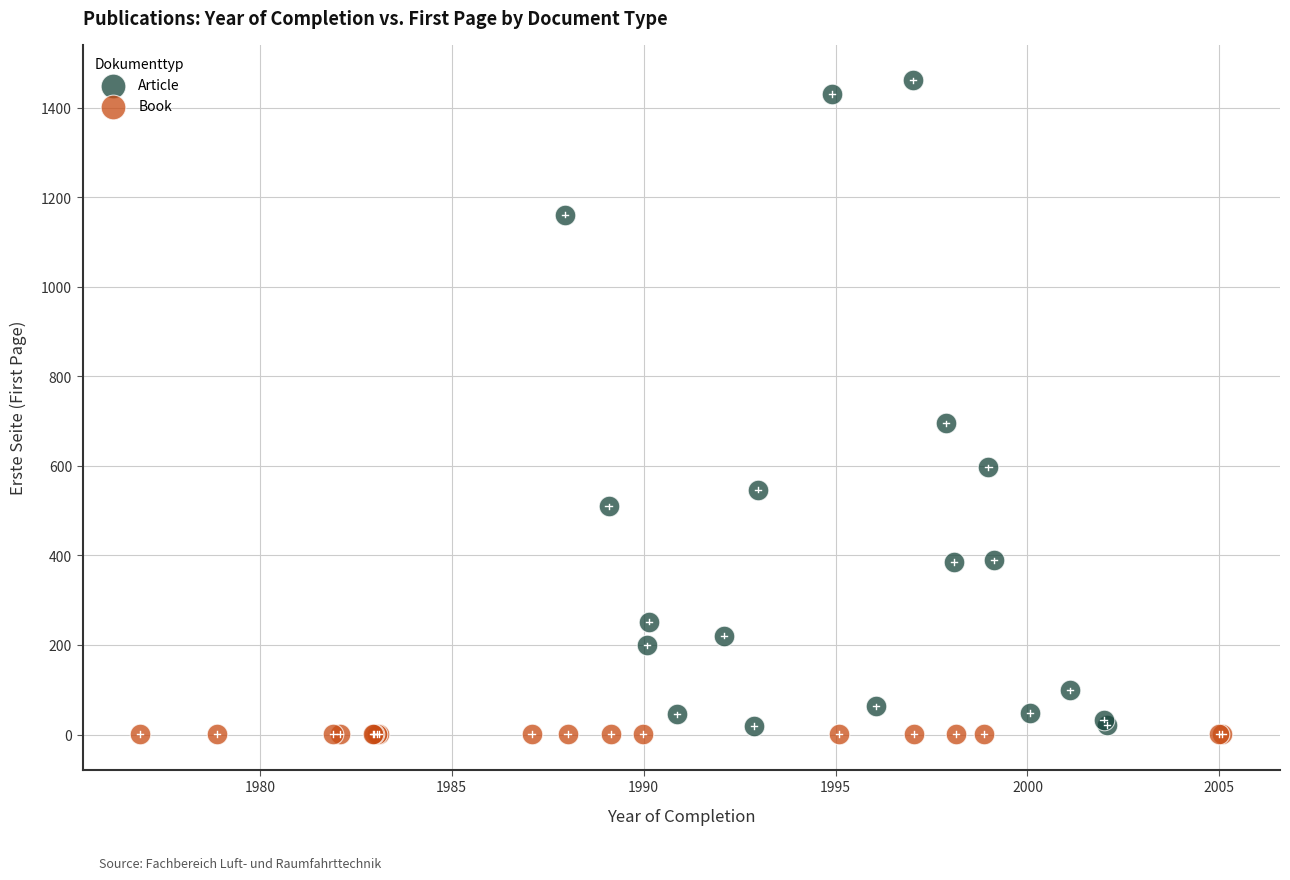

Which series contains the highest Y value?

Article